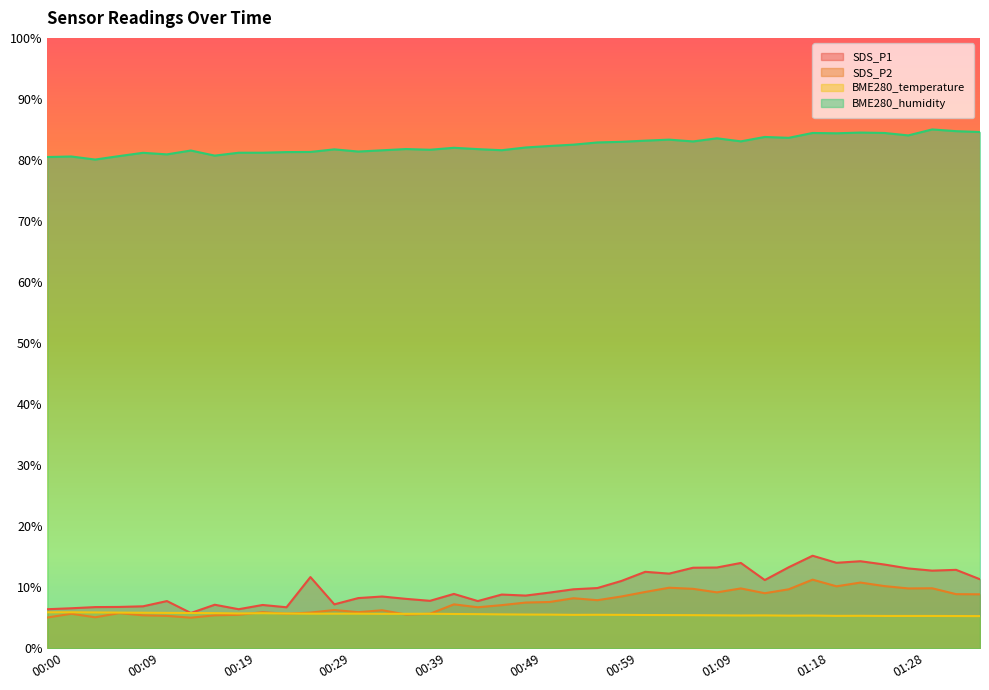

Reading left to right, what are all the values shown in this chart?

SDS_P1: 6.4	6.5	6.7	6.8	6.9	7.7	5.8	7.1	6.4	7.1	6.7	11.7	7.2	8.2	8.5	8.1	7.8	8.9	7.7	8.8	8.6	9.1	9.7	9.9	11.0	12.5	12.2	13.2	13.2	14.0	11.2	13.3	15.1	14.0	14.3	13.7	13.1	12.7	12.8	11.3
SDS_P2: 5.0	5.6	5.1	5.7	5.4	5.3	5.0	5.4	5.5	5.9	5.6	5.8	6.3	5.9	6.2	5.5	5.6	7.2	6.7	7.1	7.5	7.6	8.2	7.9	8.5	9.2	9.9	9.7	9.1	9.8	9.0	9.7	11.2	10.1	10.8	10.2	9.8	9.8	8.9	8.8
BME280_temperature: 5.9	5.9	5.9	5.8	5.8	5.8	5.8	5.7	5.7	5.7	5.7	5.7	5.7	5.7	5.6	5.6	5.6	5.6	5.6	5.5	5.5	5.5	5.5	5.5	5.5	5.4	5.4	5.4	5.4	5.4	5.4	5.3	5.3	5.3	5.3	5.3	5.3	5.3	5.3	5.3
BME280_humidity: 80.5	80.6	80.1	80.6	81.2	80.9	81.5	80.7	81.2	81.2	81.3	81.3	81.7	81.4	81.6	81.8	81.7	82.0	81.8	81.6	82.0	82.3	82.5	82.9	83.0	83.2	83.3	83.0	83.5	83.0	83.8	83.6	84.4	84.4	84.5	84.4	84.0	85.0	84.7	84.6